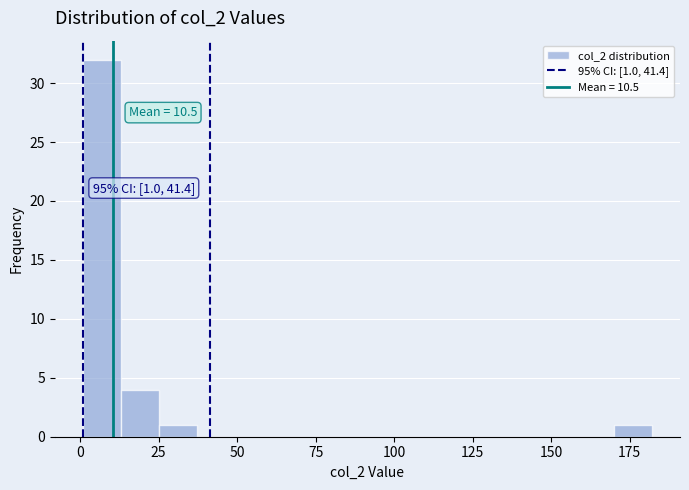

Around what value on the x-axis is the tallest bar? Give the approximate position of its centre, as read against the axis.

5